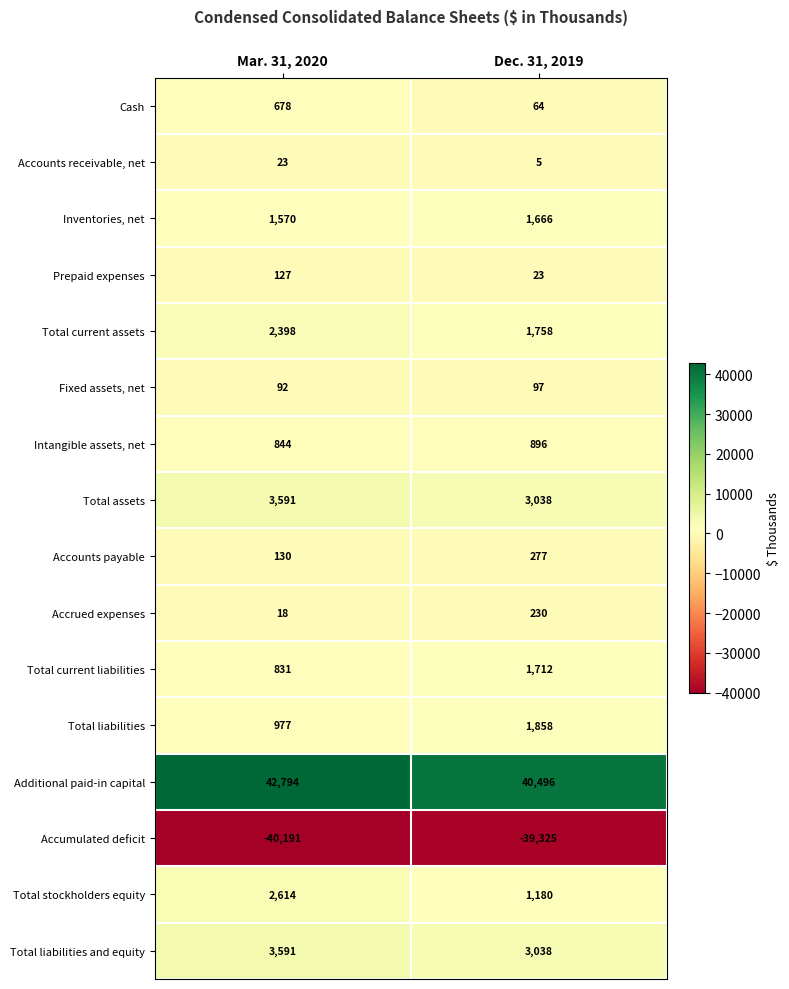

Which category has the lowest value in the Accounts receivable, net series?

Dec. 31, 2019